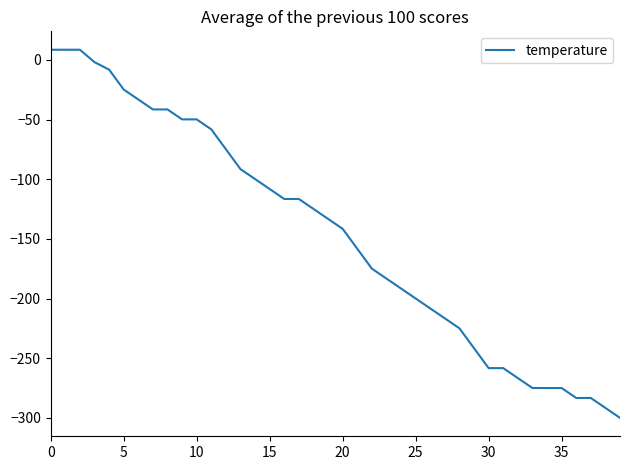

What is the greatest value displayed?

8.6